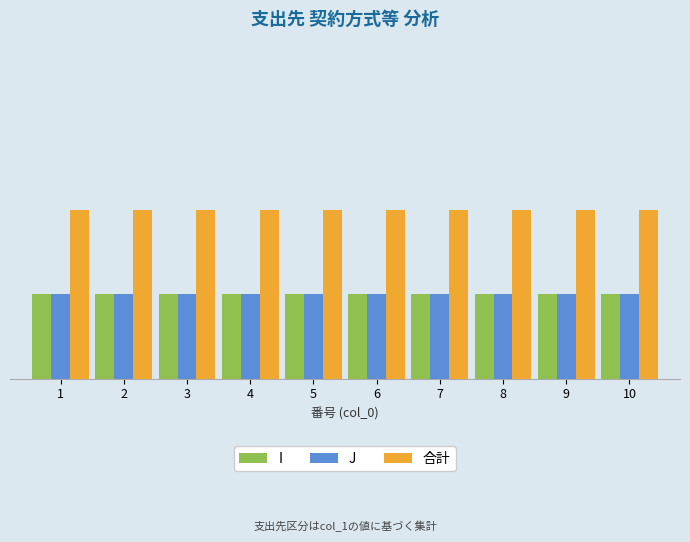

Does the chart contain stacked bars?

No